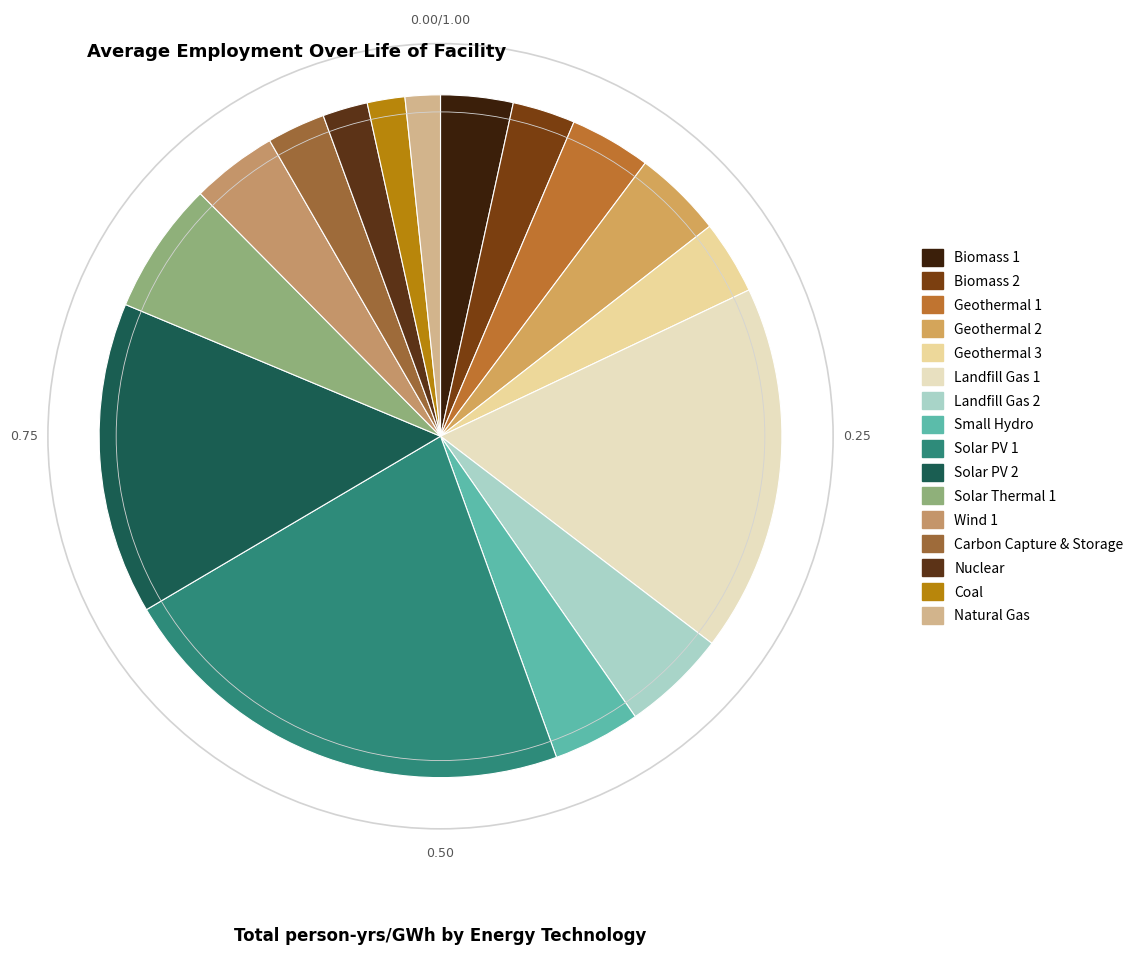

How many slices are in this pie chart?

16